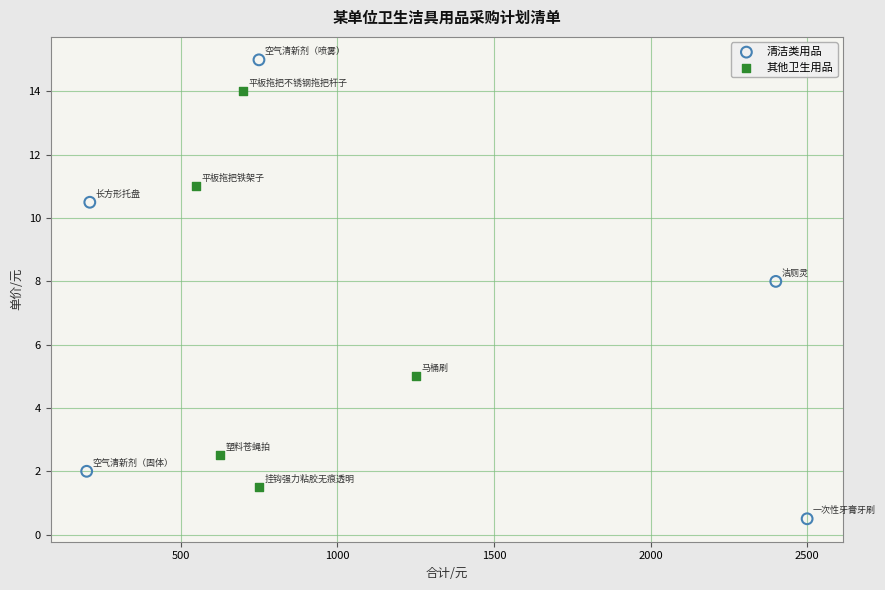

Which series has the largest Y range (max minus min)?

清洁类用品